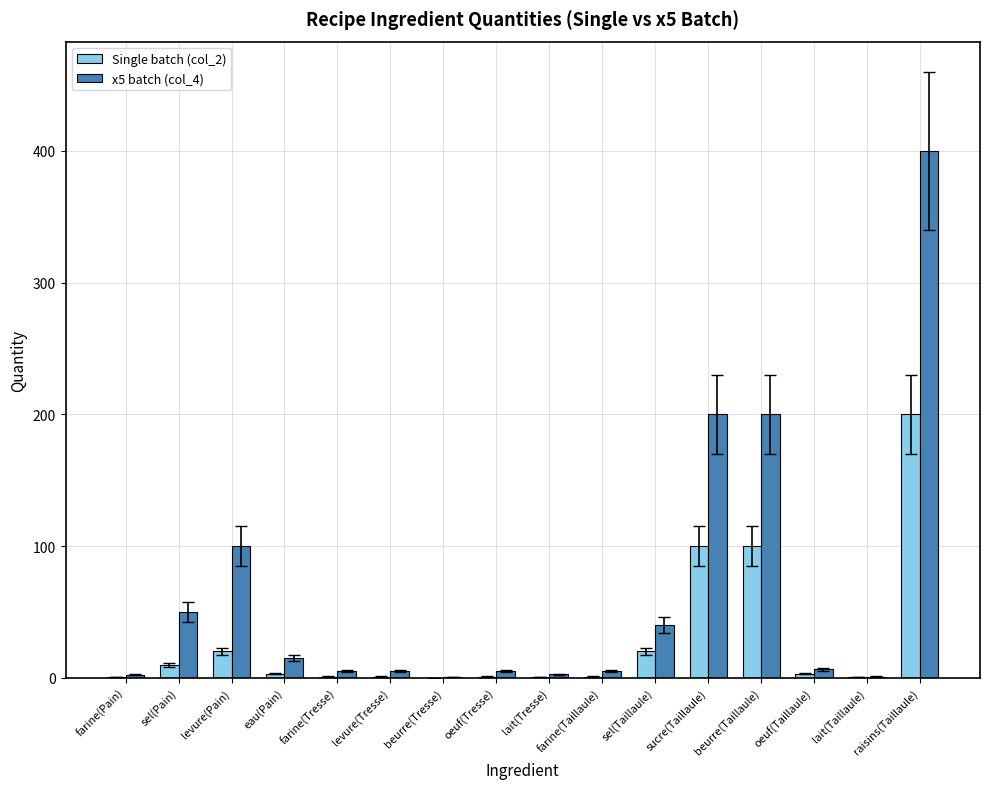

Count the number of data series in this chart.

2